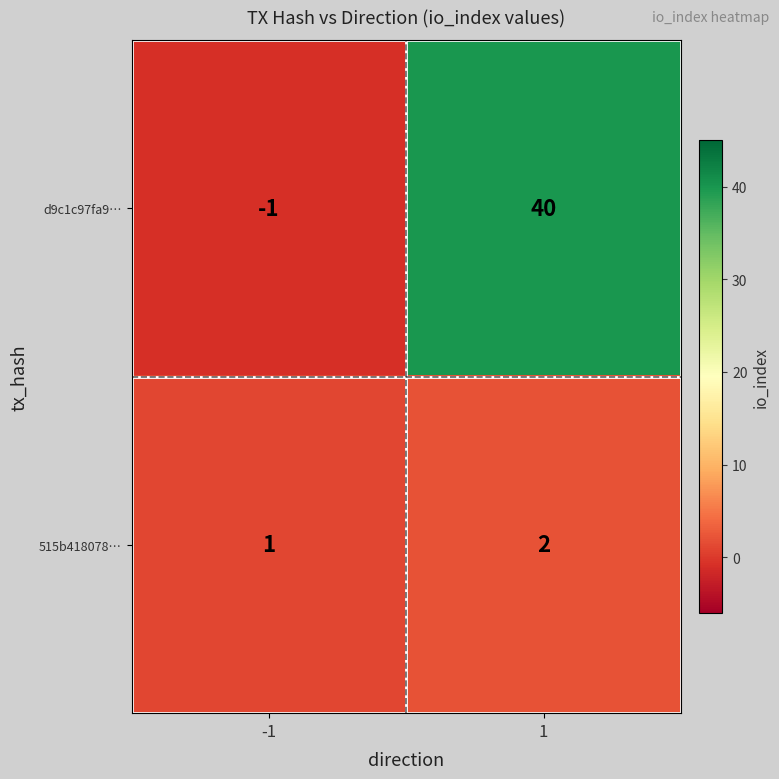

Reading right to left, extract all data points from this chart.

d9c1c97fa9…: 40	-1
515b418078…: 2	1